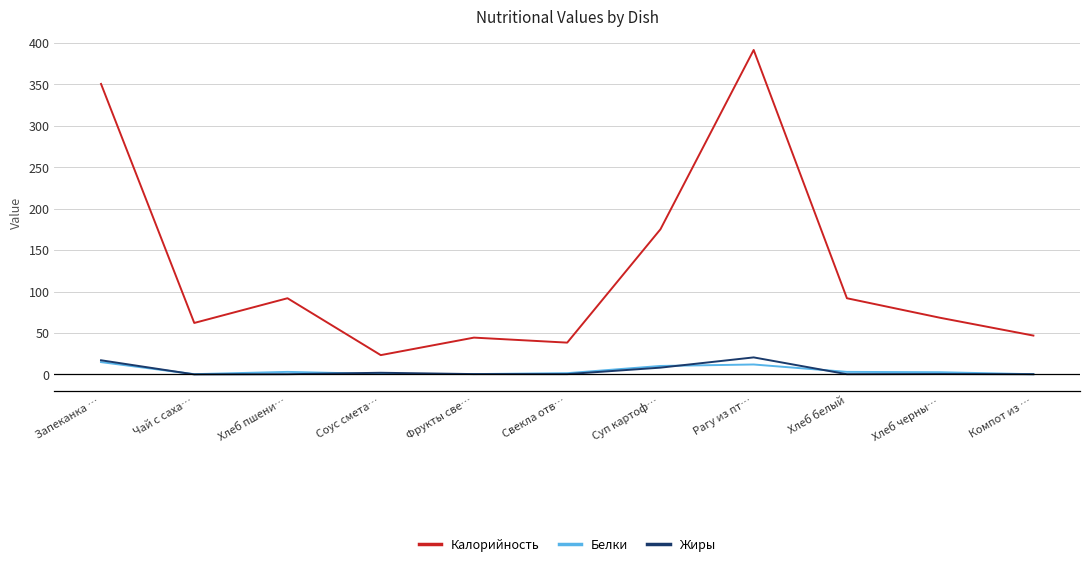

What is the difference between the Белки values at Хлеб черны… and Хлеб белый?

0.4